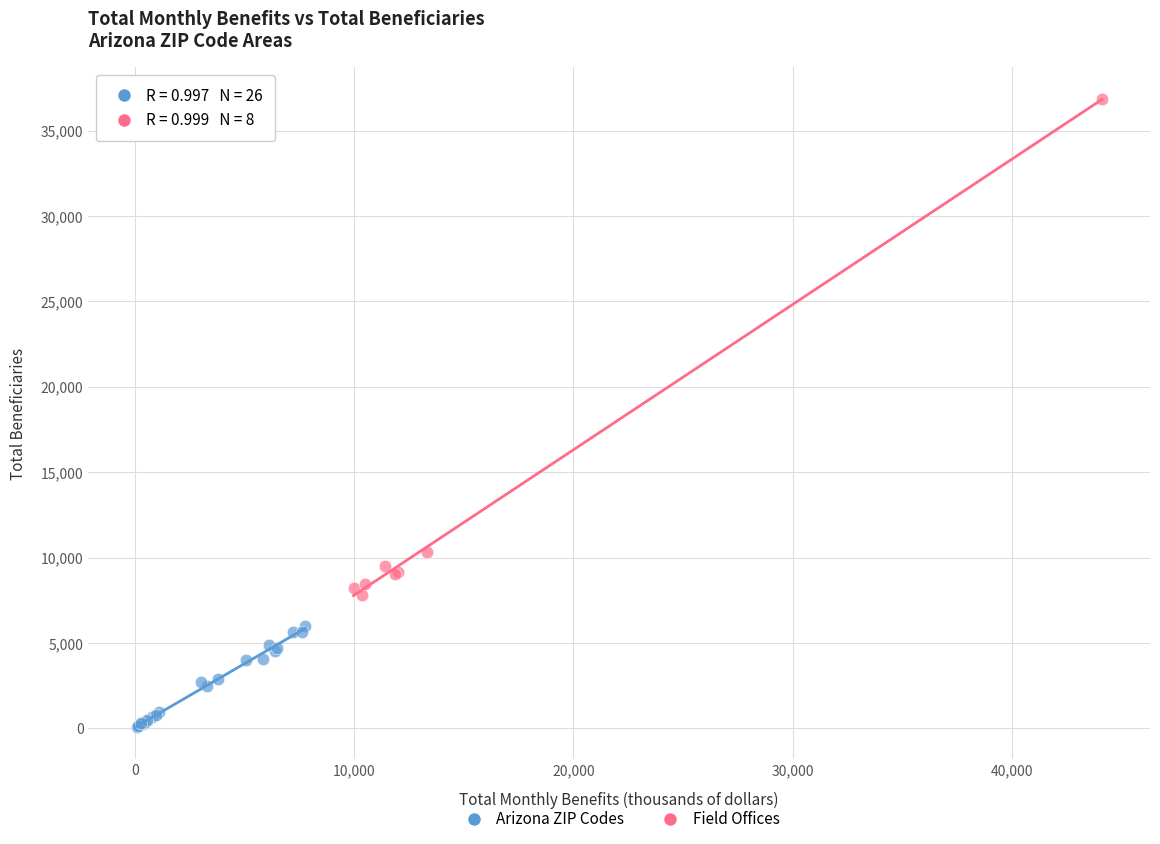

Which series reaches the minimum Y coordinate?

Arizona ZIP Codes